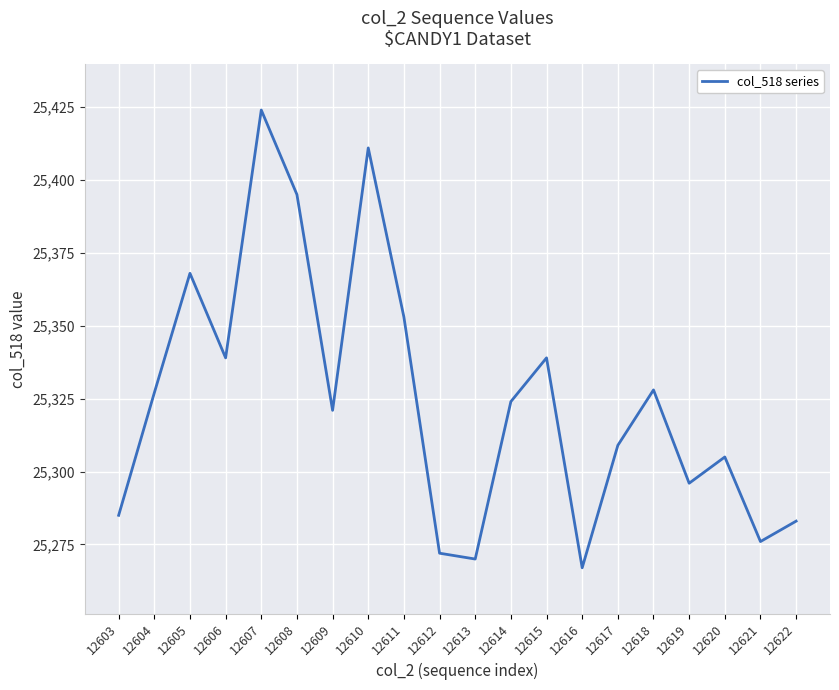

Is this an area chart (filled region under the line)?

No